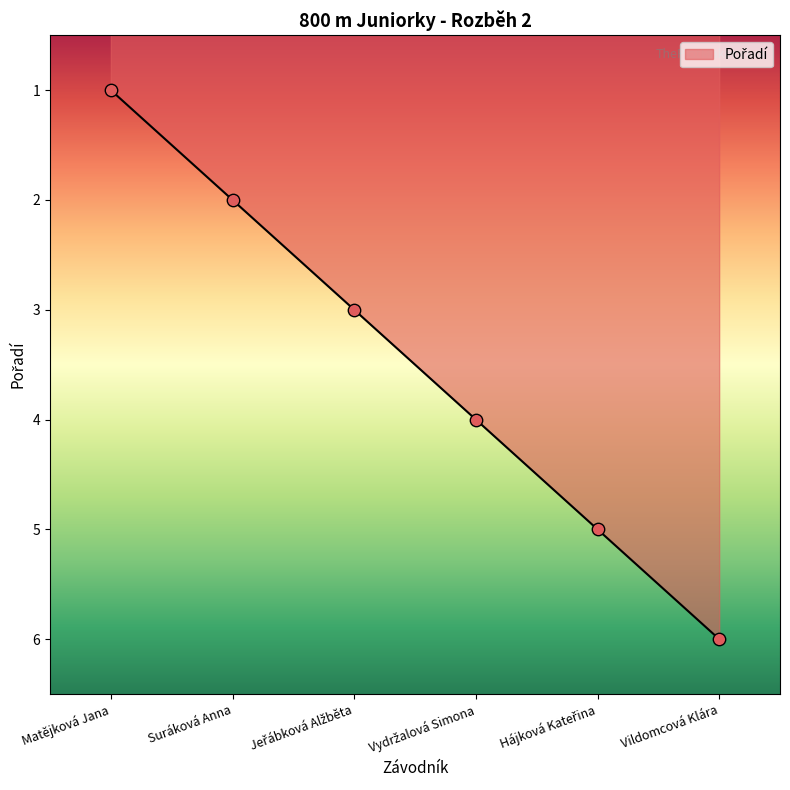

Which has a higher value, Vildomcová Klára or Suráková Anna?

Vildomcová Klára